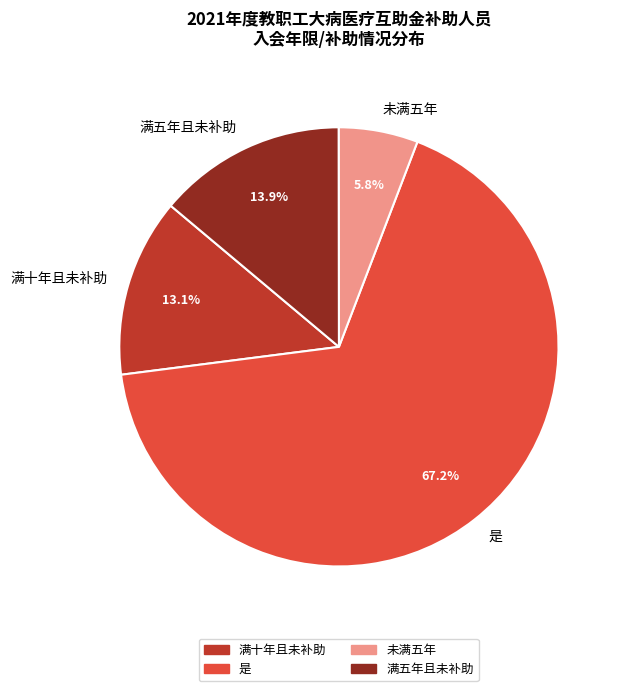

What is the ratio of the value at 满十年且未补助 to the value at 满五年且未补助?

0.9